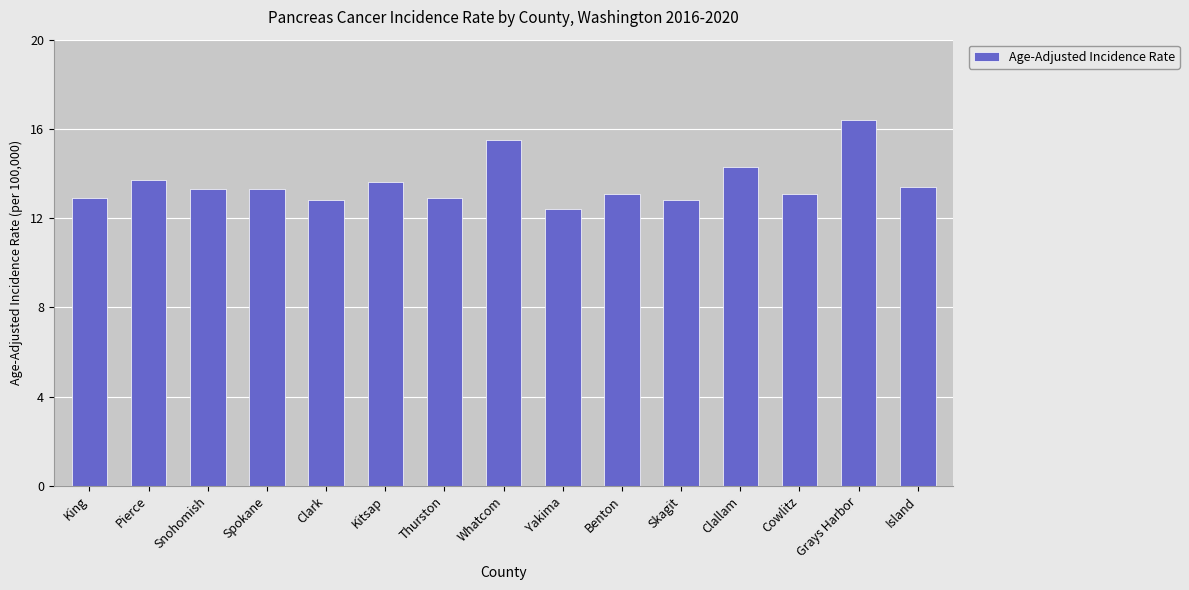

At which category does the chart reach its minimum across all series?

Yakima